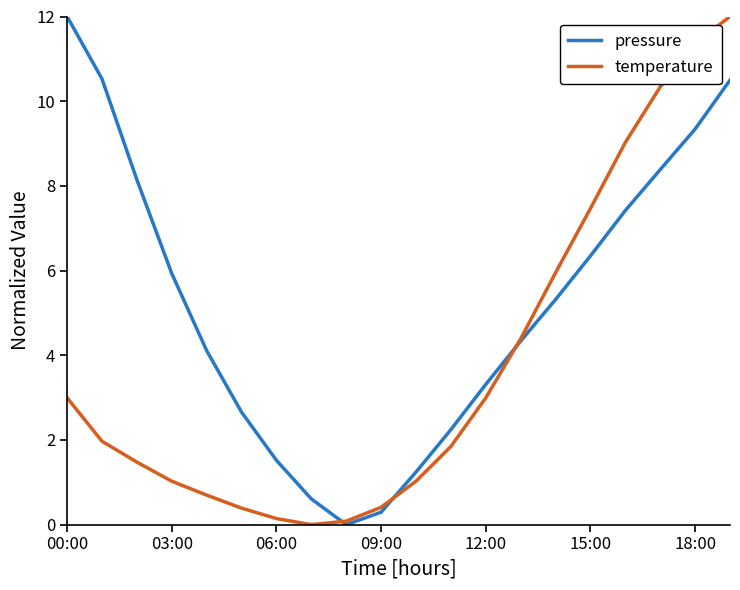

What is the maximum value shown in the chart?

12.0